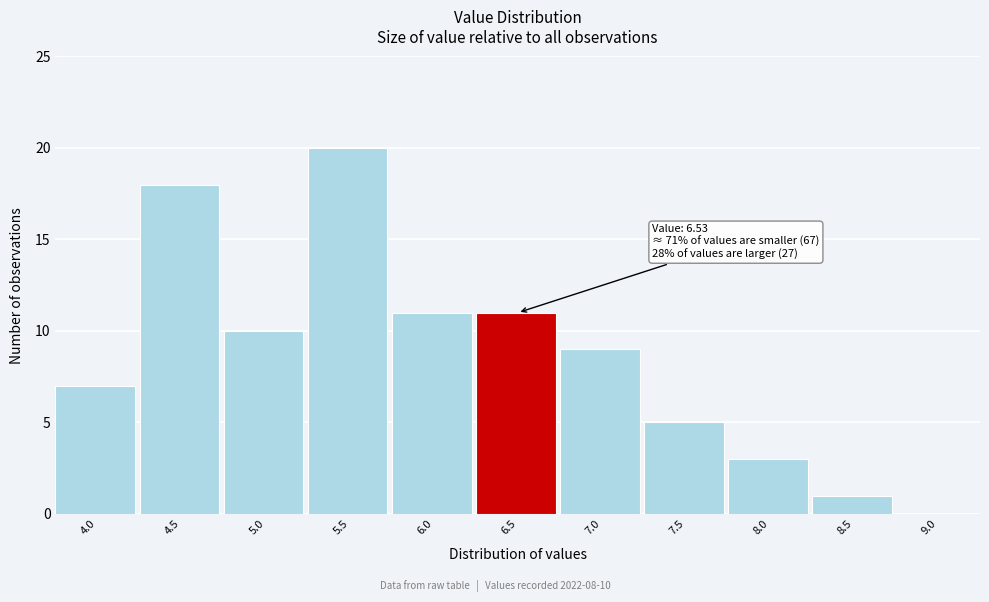

True or false: the data shows 18 at 4.5.

True